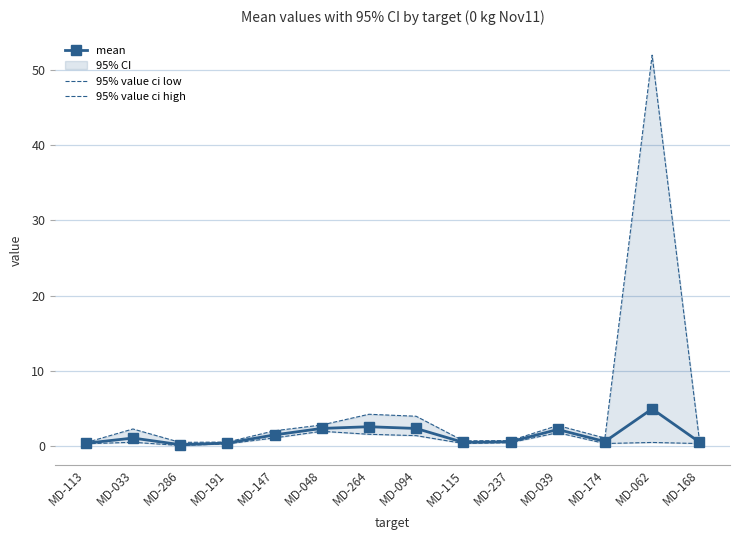

What is the average value of the 95% value ci low series?

0.8